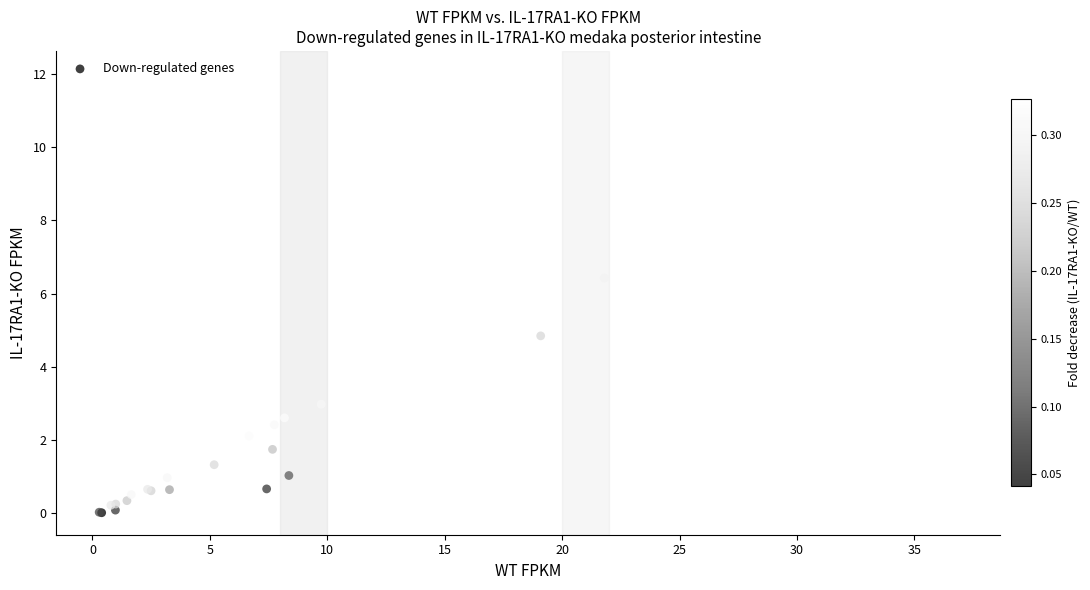

What Y value in the scatter plot is closest to 6?

6.4